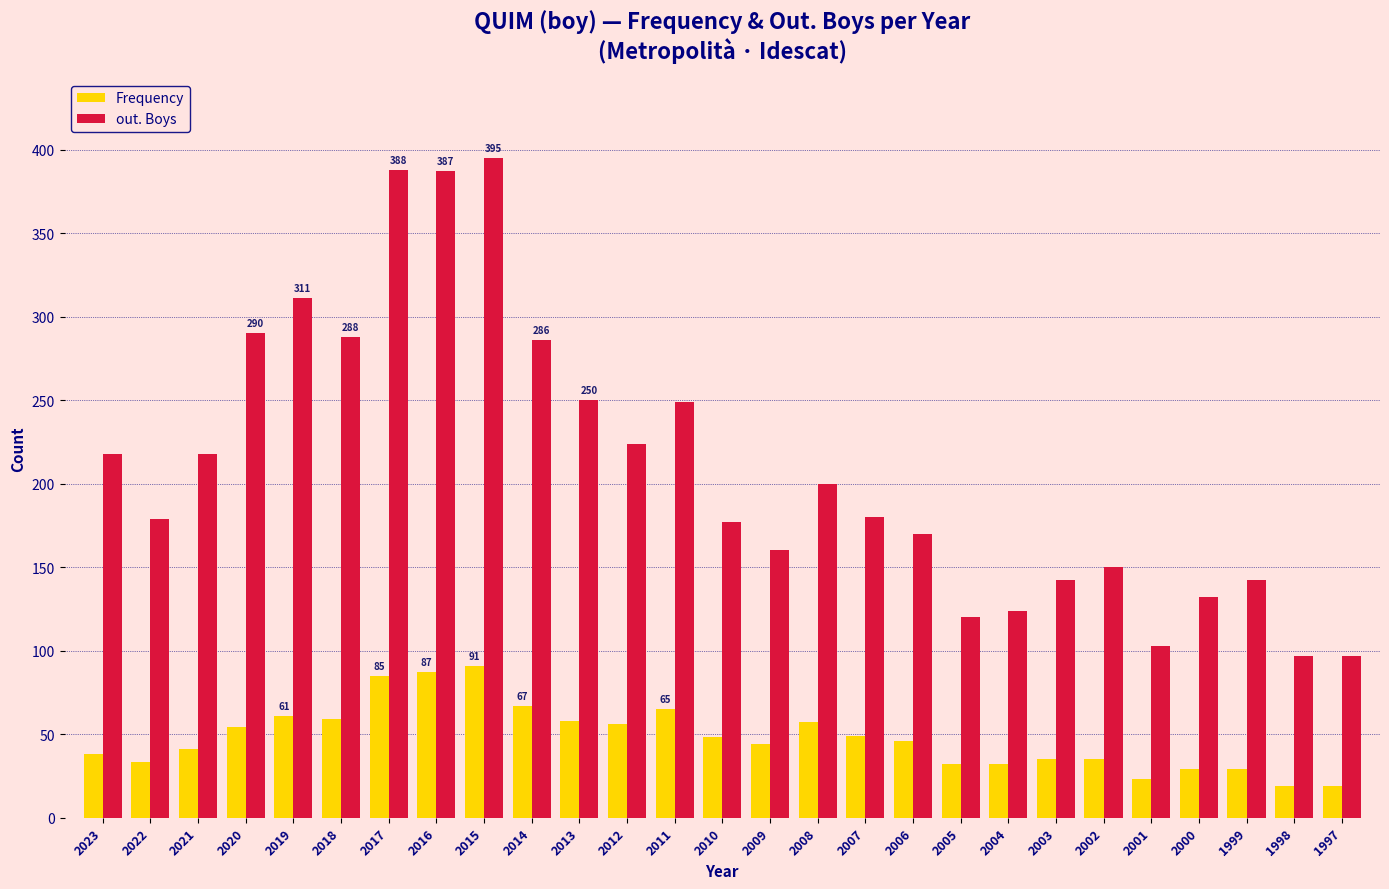

At how many categories does at least one series exceed 73?

27